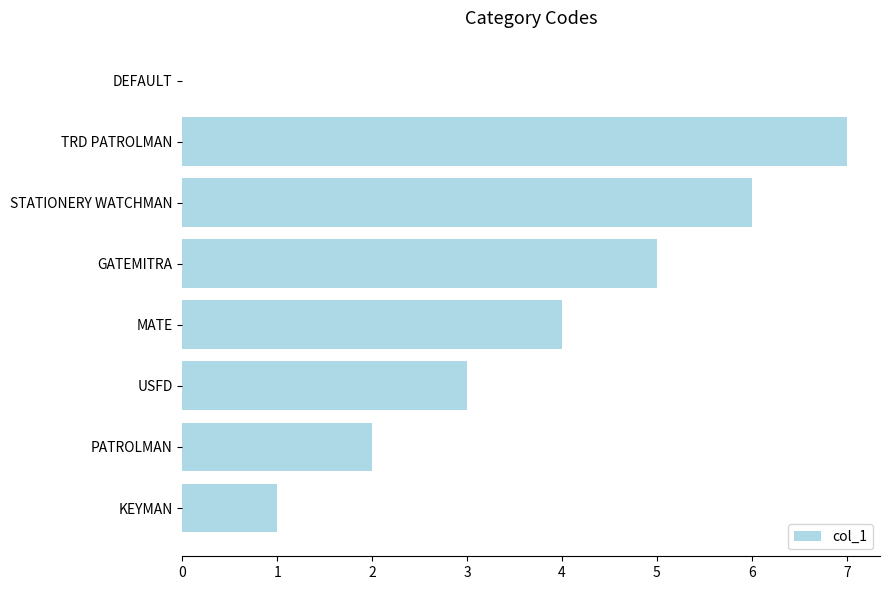

What is the maximum value shown in the chart?

7